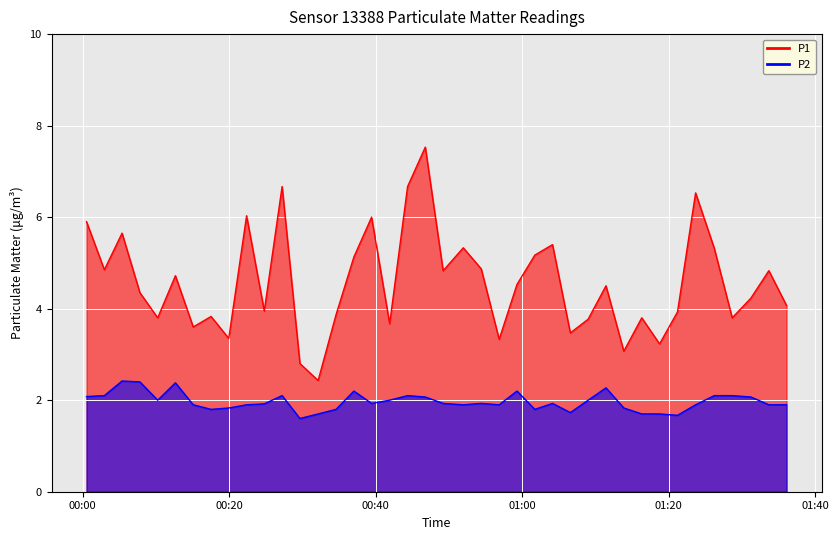

True or false: P1 and P2 intersect in this chart.

False